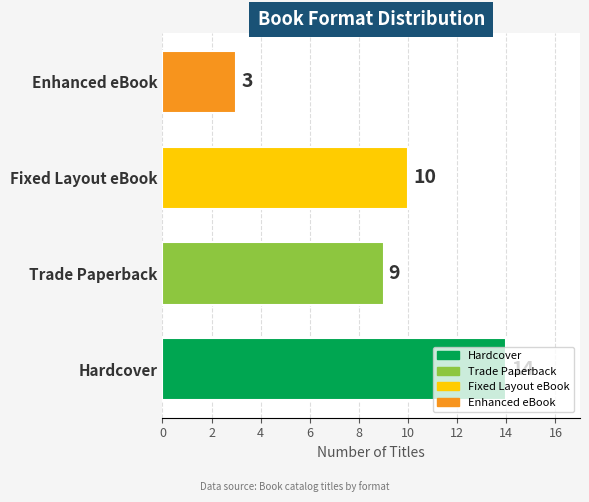

What is the average value?

9